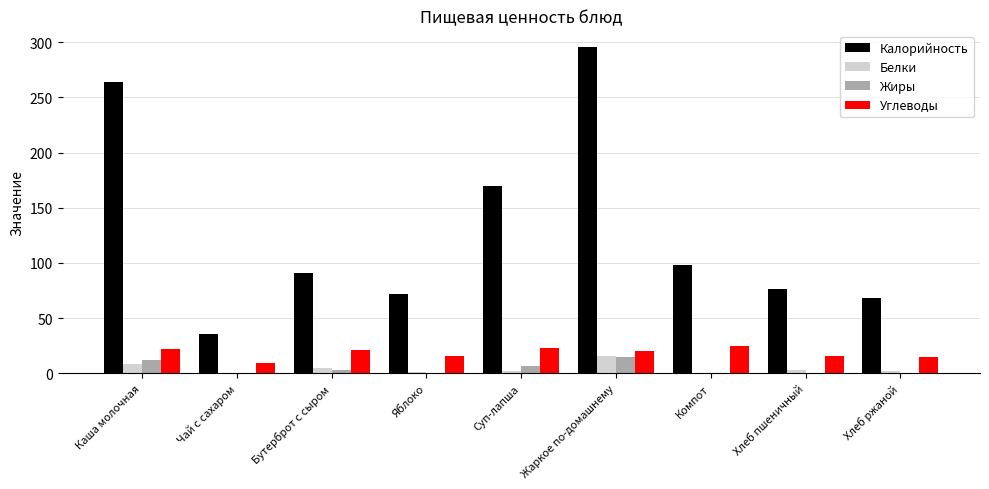

The Калорийность series shows 68.0 at Хлеб ржаной. True or false?

True